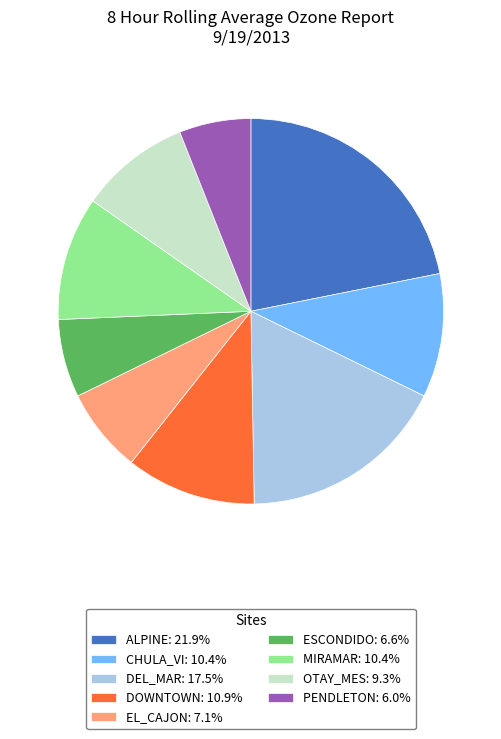

Which has a higher value, ESCONDIDO or DEL_MAR?

DEL_MAR